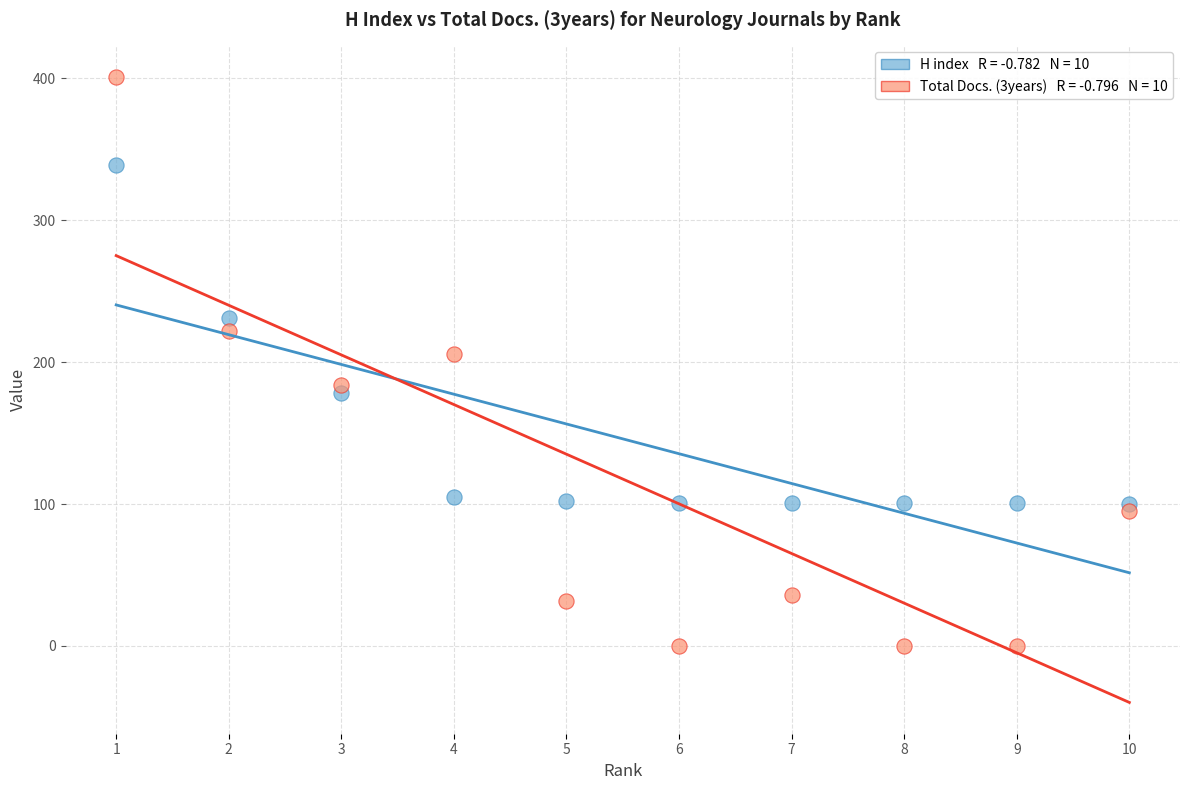

Across all series, what Y value is closest to 200?

206